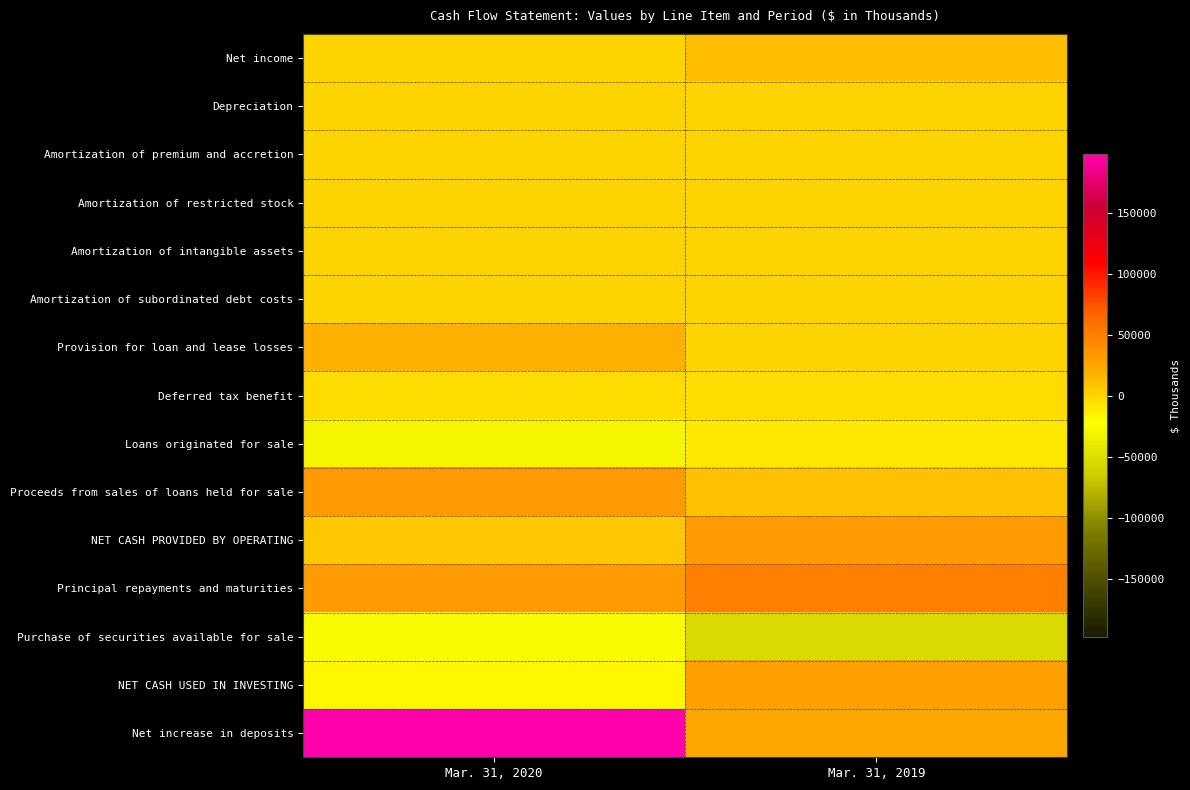

What is the greatest value displayed?

197722